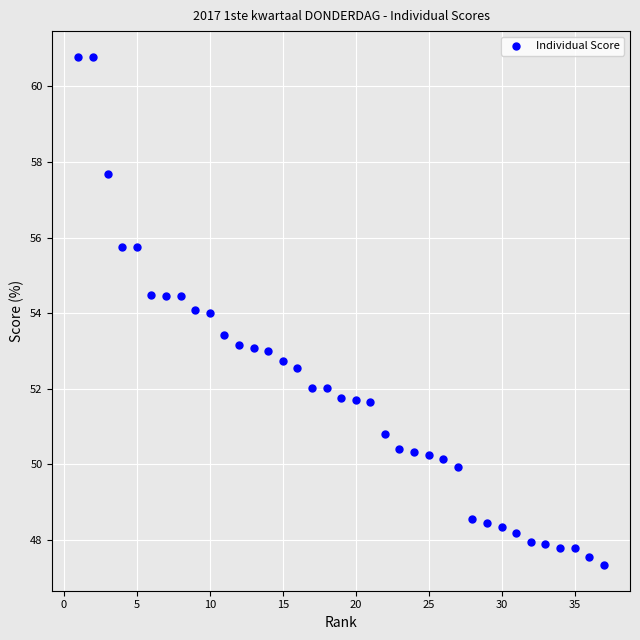

What is the range of Y values (max minus min)?

13.5